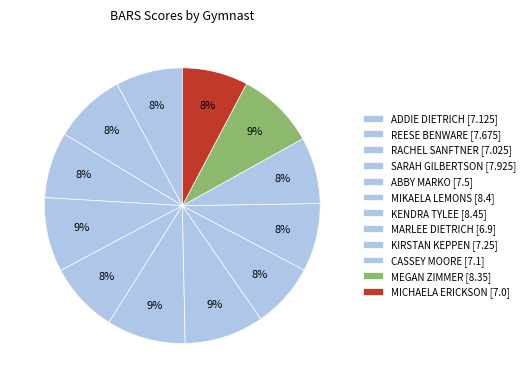

The ADDIE DIETRICH slice represents 3% of the pie. True or false?

False